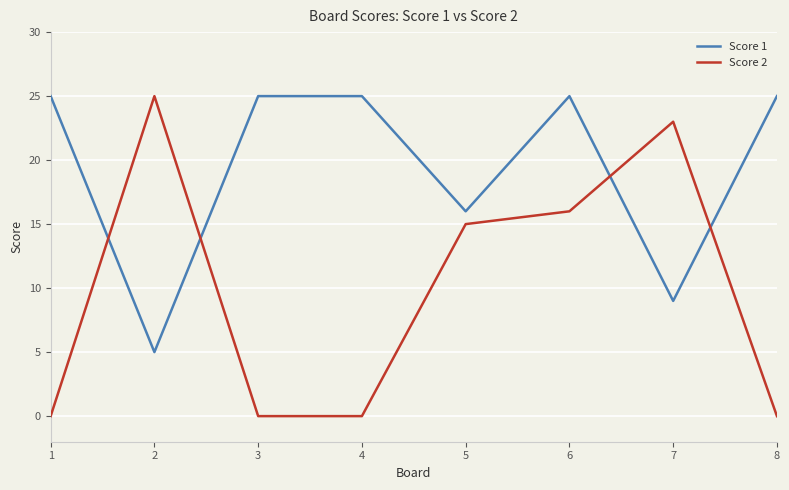

Reading right to left, list all the values displayed in this chart.

Score 1: 8=25	7=9	6=25	5=16	4=25	3=25	2=5	1=25
Score 2: 8=0	7=23	6=16	5=15	4=0	3=0	2=25	1=0